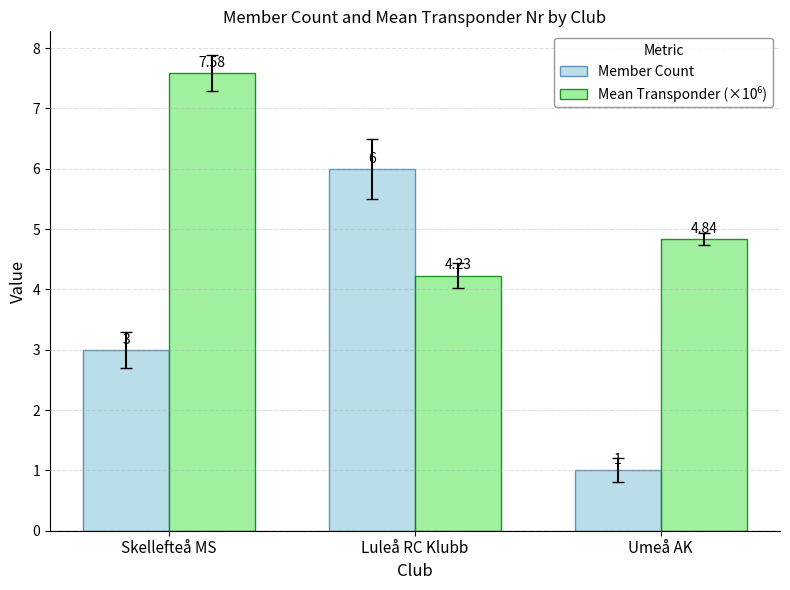

What is the label of the 2nd bar from the left?

Luleå RC Klubb